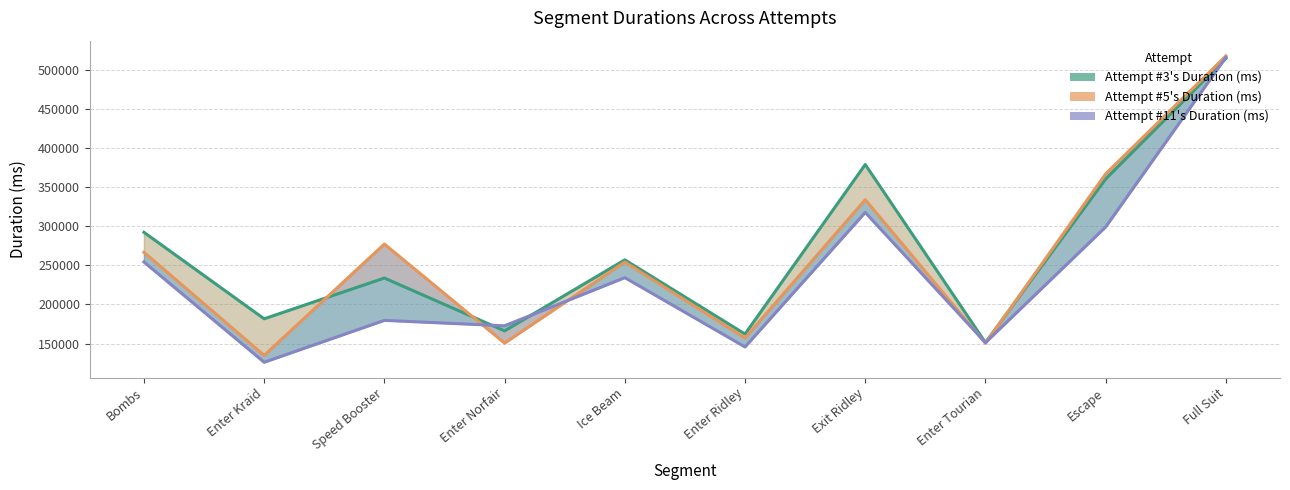

Rank the series by their average value, from highest to lowest.

Attempt #3's Duration (ms), Attempt #5's Duration (ms), Attempt #11's Duration (ms)